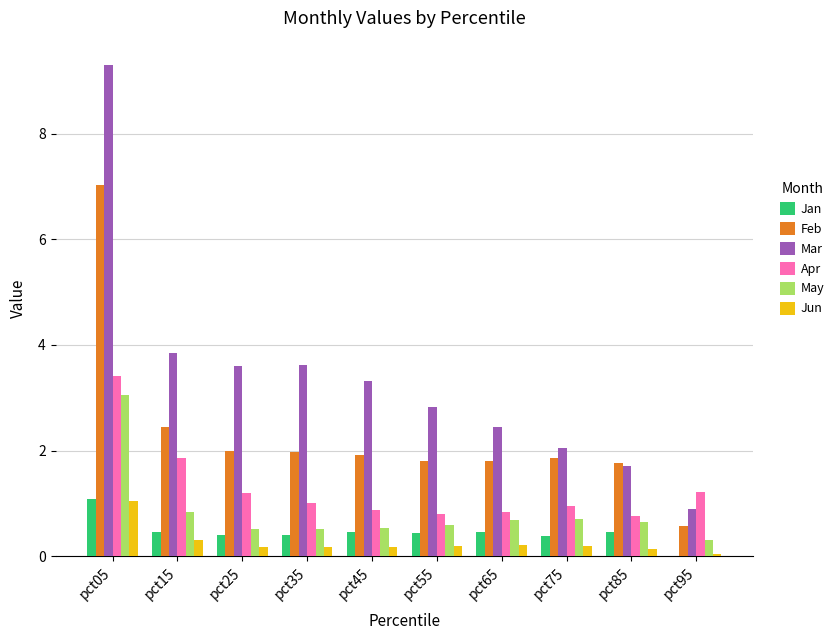

True or false: Apr has a value of 0.9 at pct05.

False